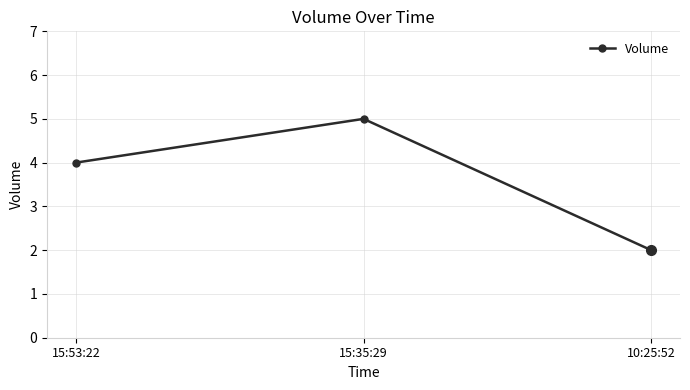

Reading left to right, list all the values displayed in this chart.

4	5	2